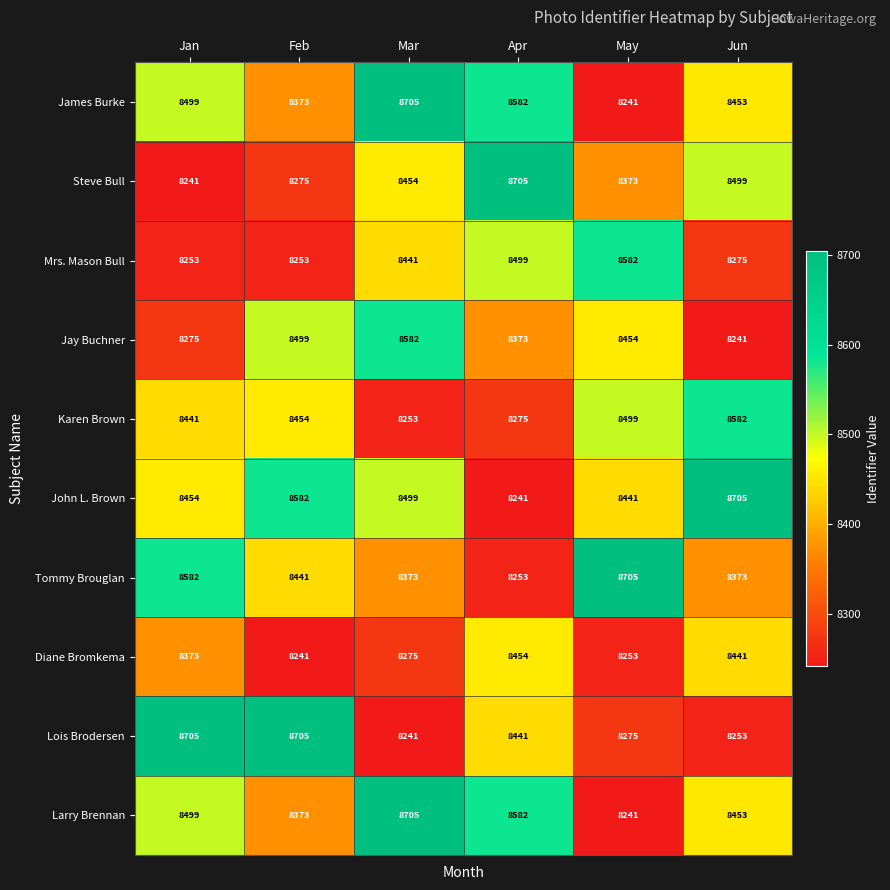

What is the sum of the Mrs. Mason Bull values at Jun and Jan?

16528